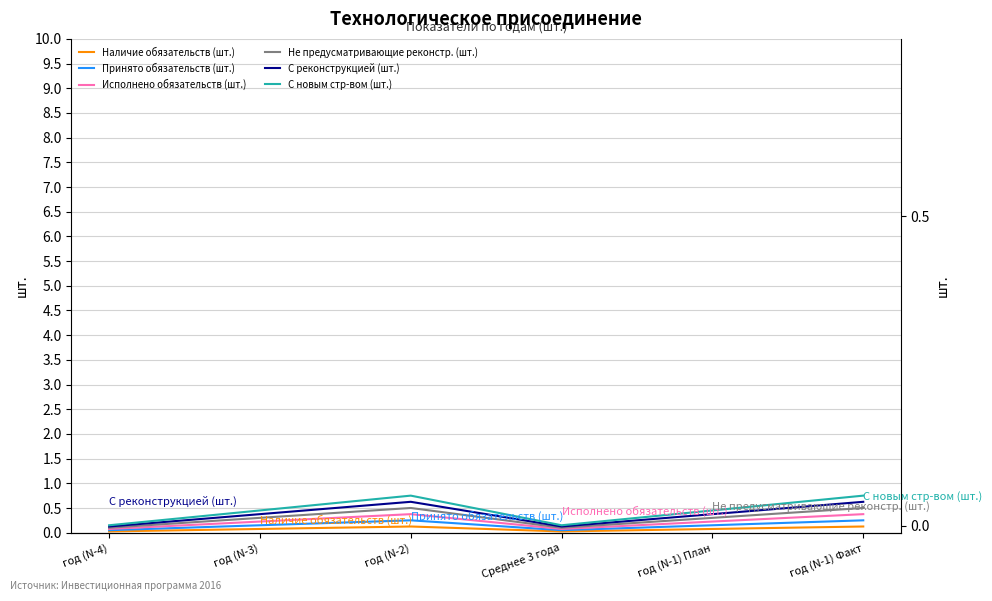

Rank the categories by Принято обязательств (шт.) value from highest to lowest.

год (N-2), год (N-1) Факт, год (N-3), год (N-1) План, год (N-4), Среднее 3 года